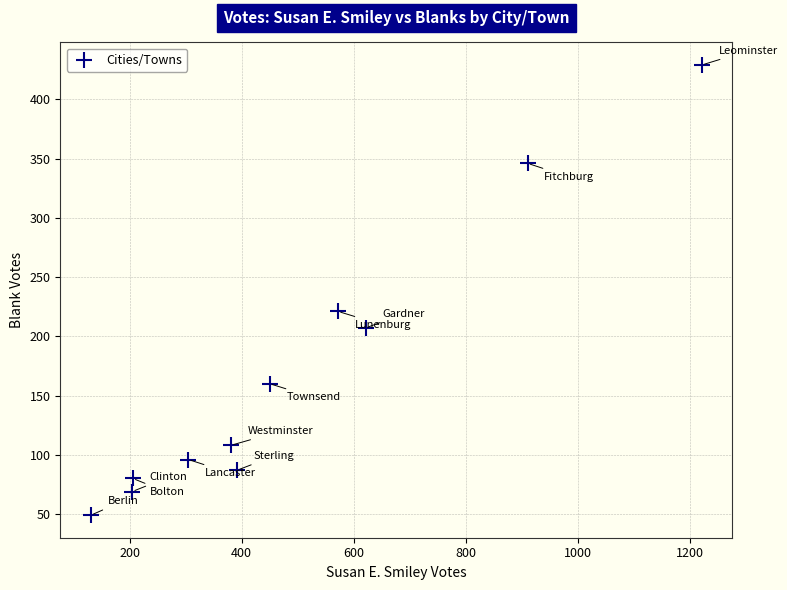

What Y value in the scatter plot is closest to 239?

221